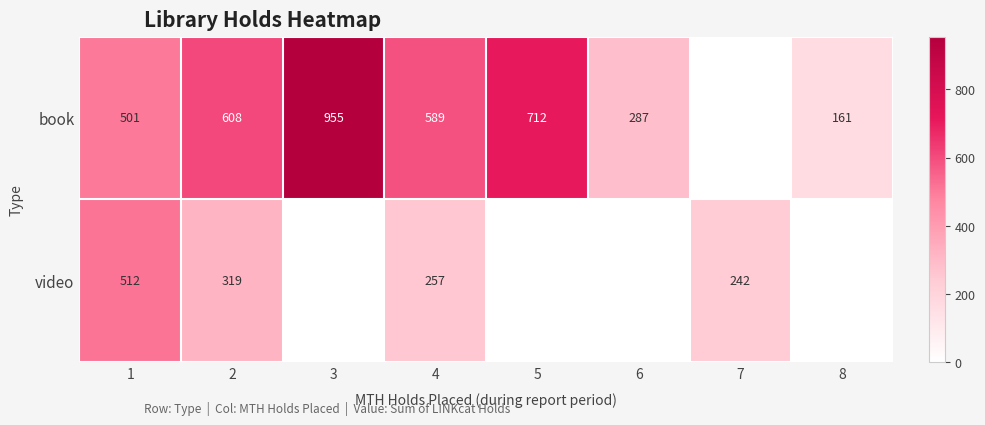

The value of book at 8 is 215. True or false?

False